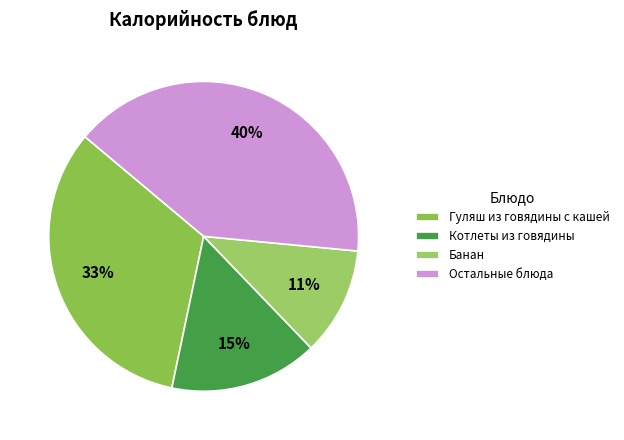

What is the smallest slice in the pie chart?

Банан